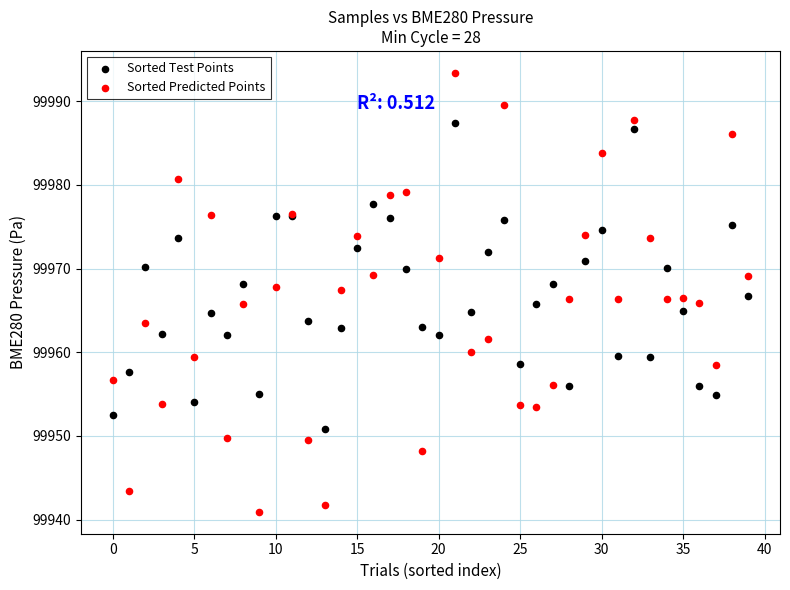

Which series contains the lowest Y value?

Sorted Predicted Points